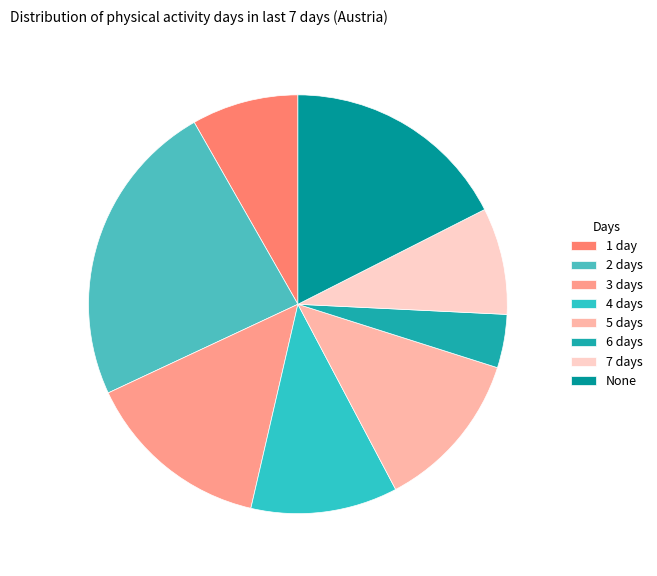

Rank the categories by value from highest to lowest.

2 days, None, 3 days, 5 days, 4 days, 1 day, 7 days, 6 days